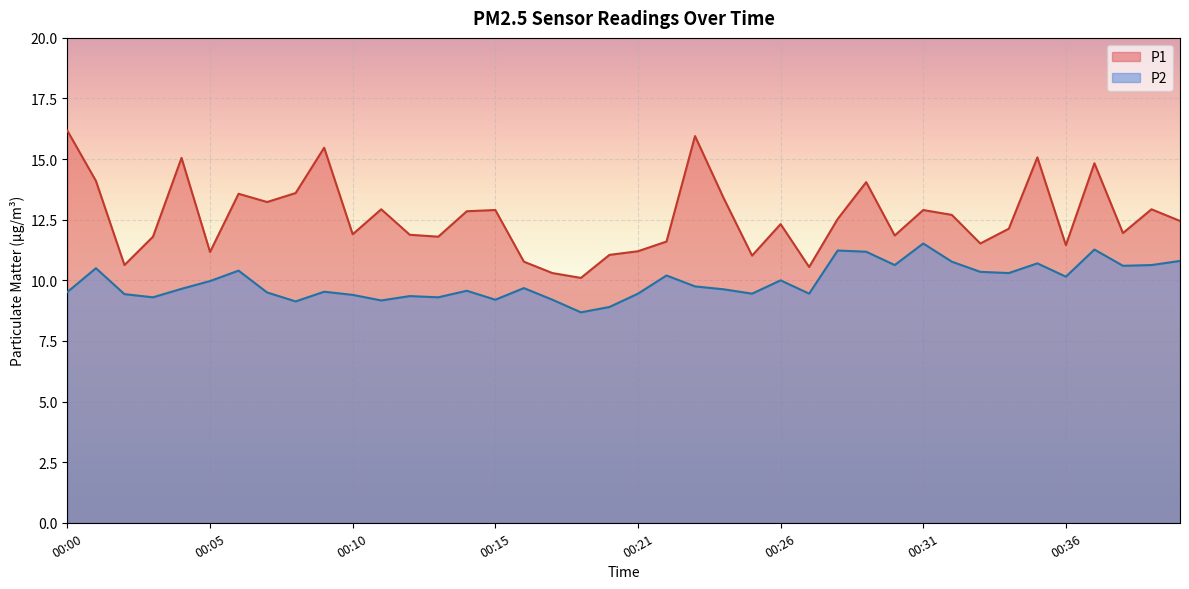

List the series in order of their overall mean, lowest first.

P2, P1